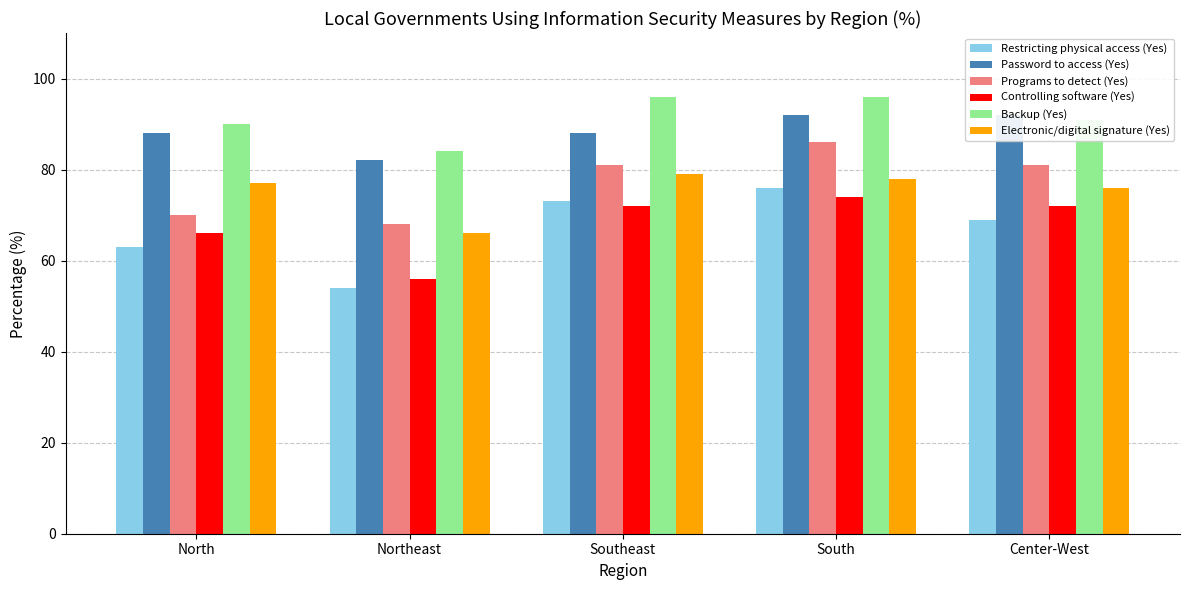

Reading left to right, extract all data points from this chart.

Restricting physical access (Yes): 63	54	73	76	69
Password to access (Yes): 88	82	88	92	92
Programs to detect (Yes): 70	68	81	86	81
Controlling software (Yes): 66	56	72	74	72
Backup (Yes): 90	84	96	96	91
Electronic/digital signature (Yes): 77	66	79	78	76